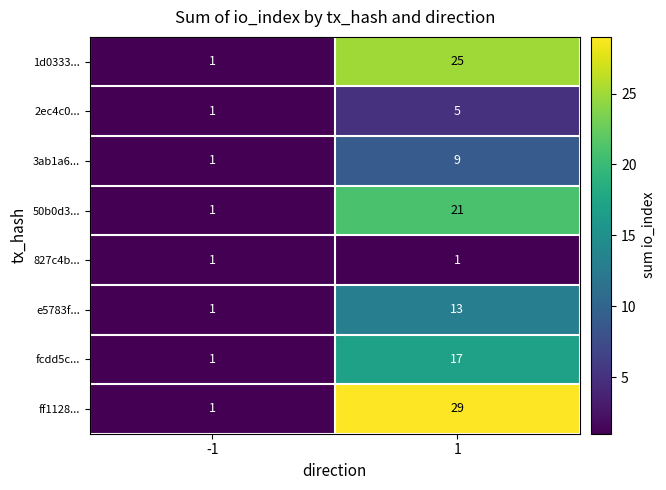

At how many categories does at least one series exceed 22?

1